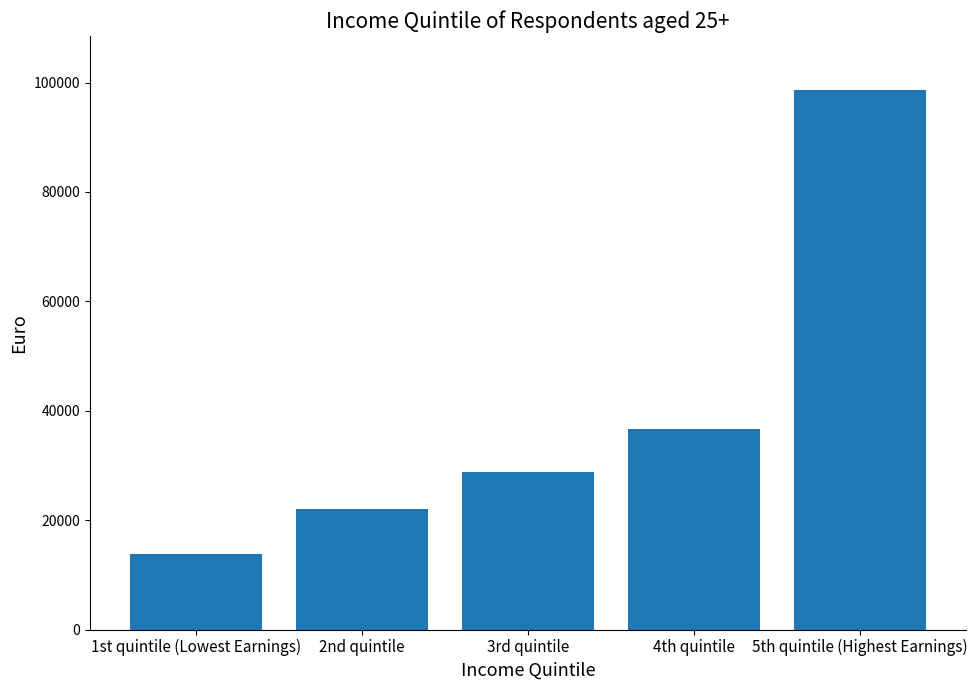

The chart shows a value of 28782.8 at 3rd quintile. True or false?

True